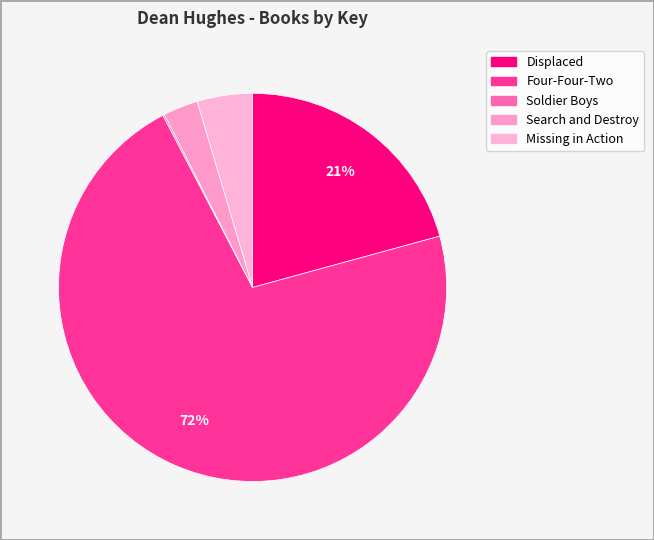

To the nearest percent, what is the combined percentage of Search and Destroy and Soldier Boys?

3%